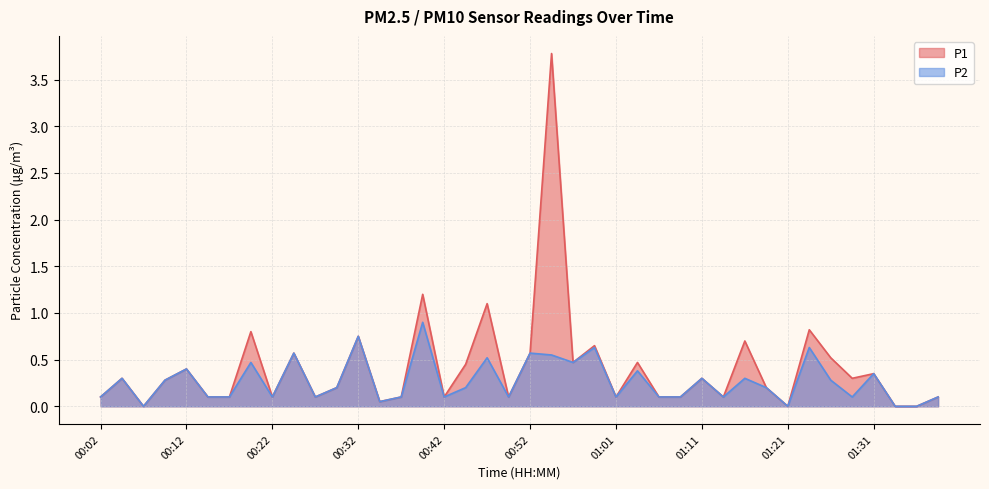

What is the difference between the P1 values at 00:59 and 00:57?

0.2